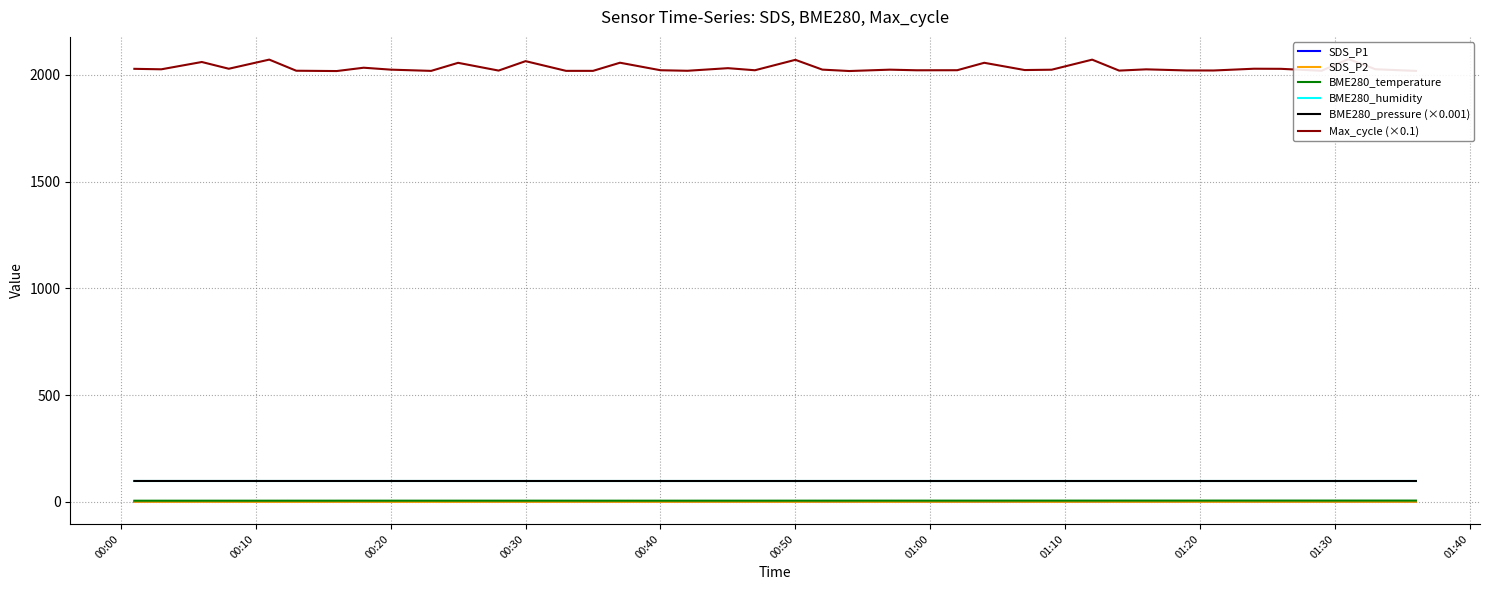

What are all the series names shown in the legend?

SDS_P1, SDS_P2, BME280_temperature, BME280_humidity, BME280_pressure (×0.001), Max_cycle (×0.1)